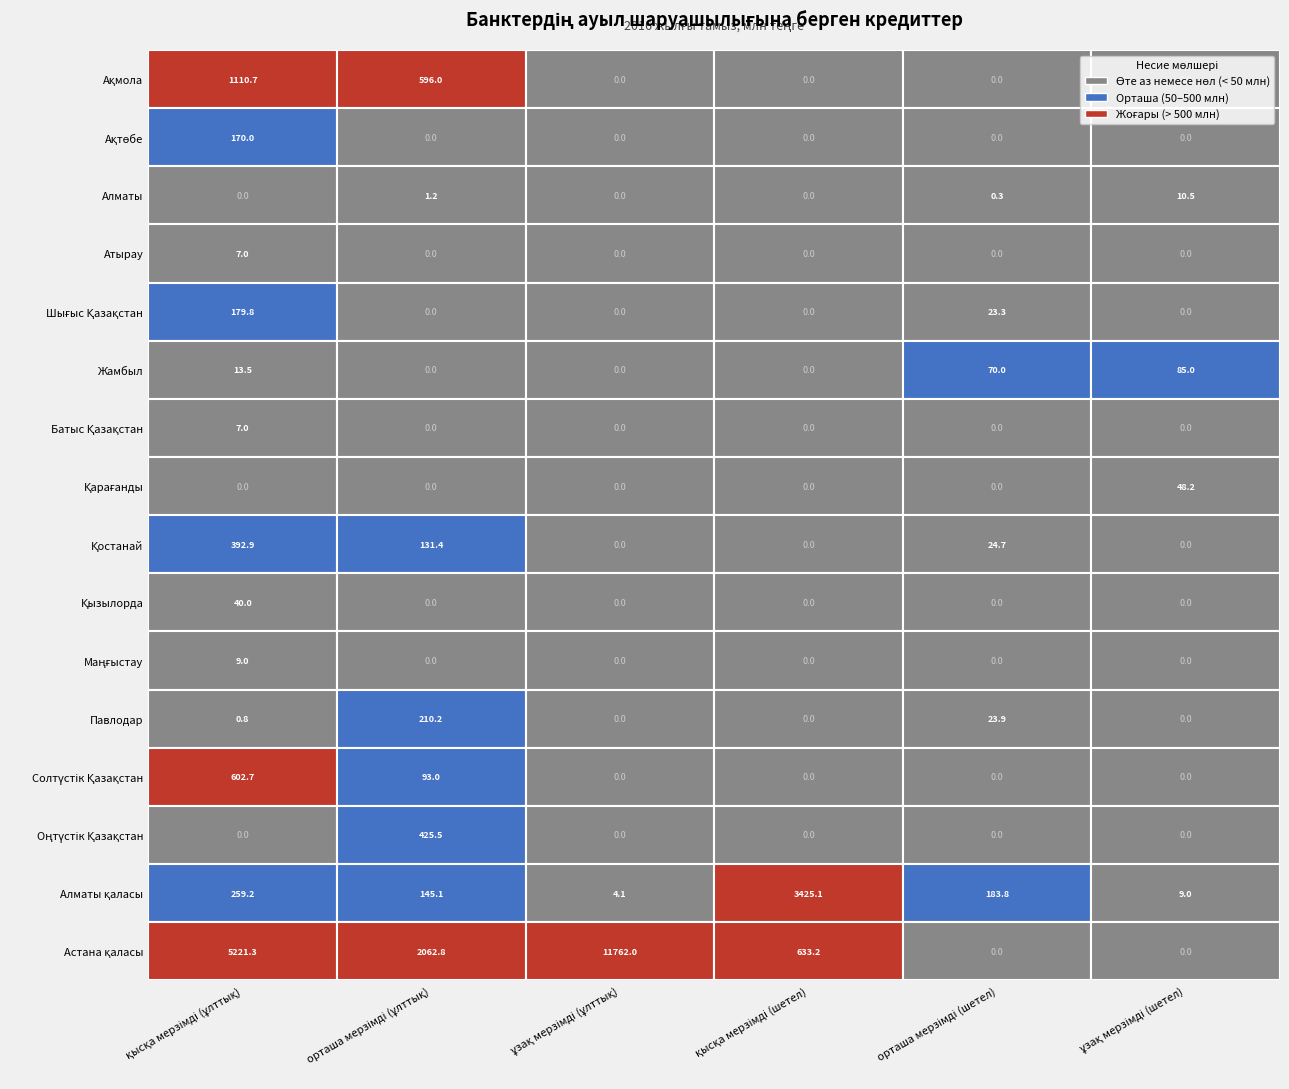

How many series are shown in this chart?

16